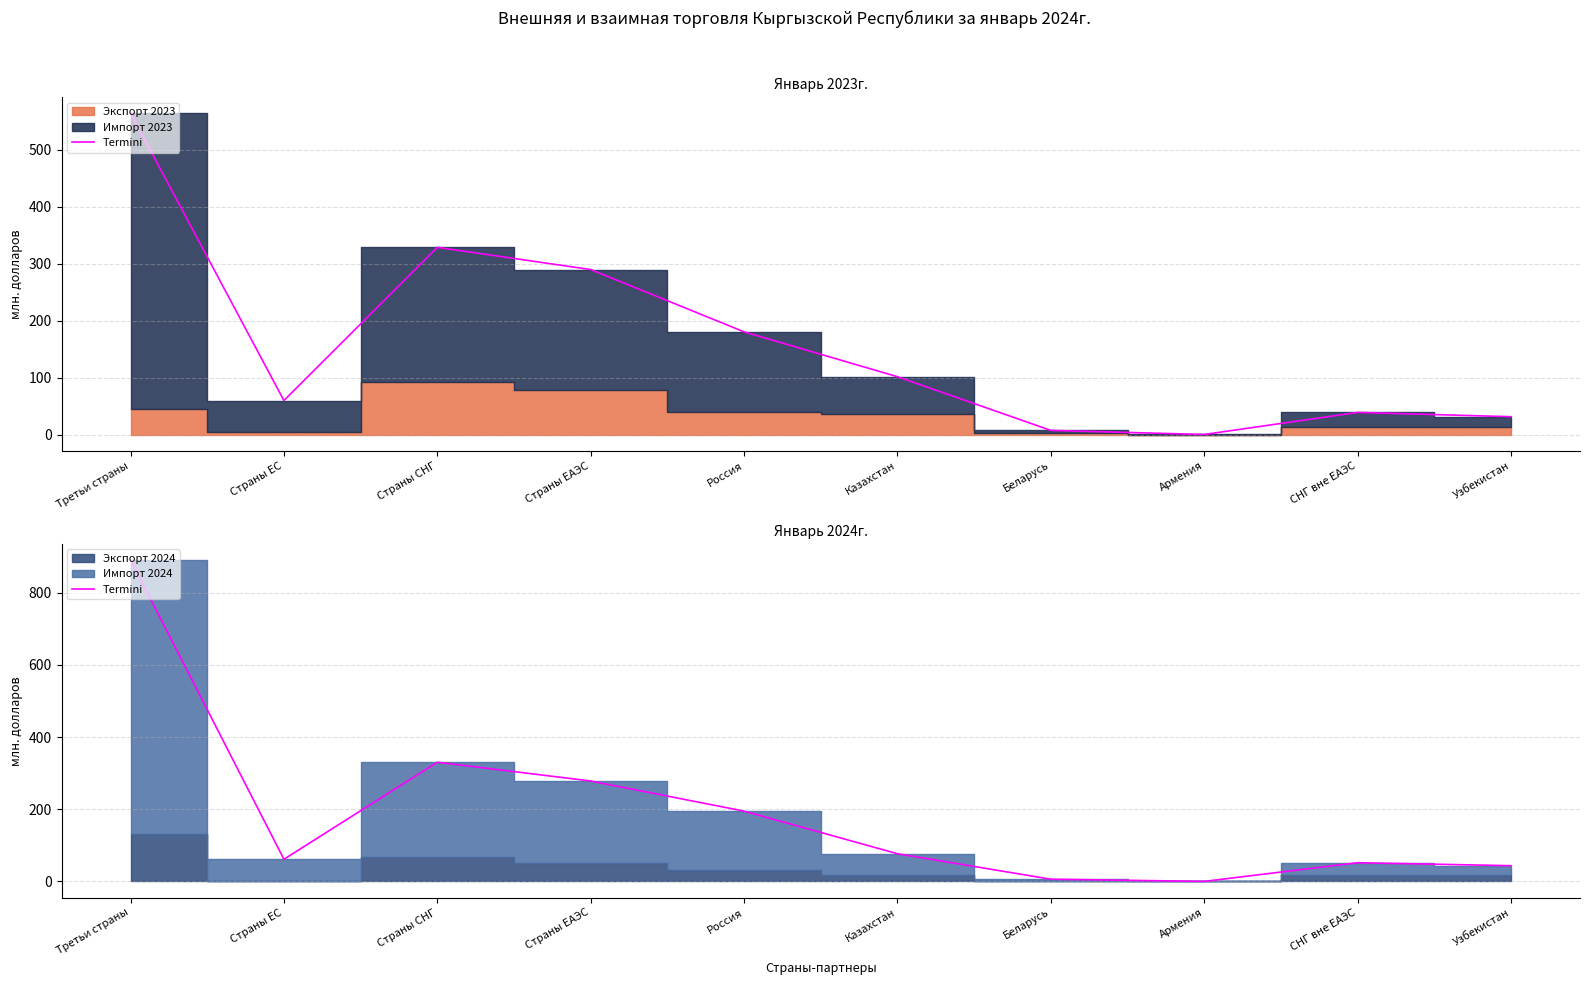

Is it true that the value at Узбекистан is 43.8?

True